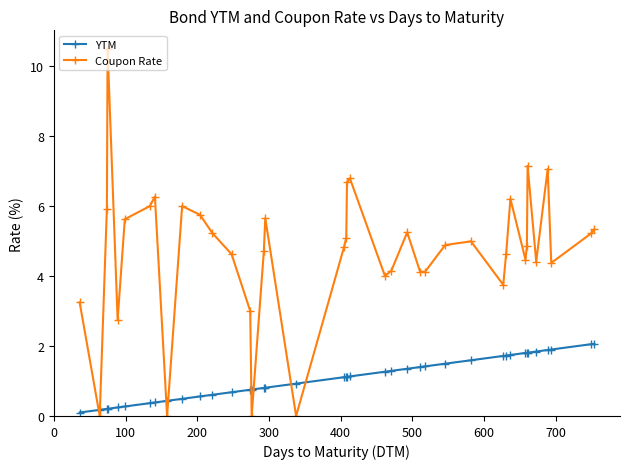

Which series has the largest total across all categories?

Coupon Rate